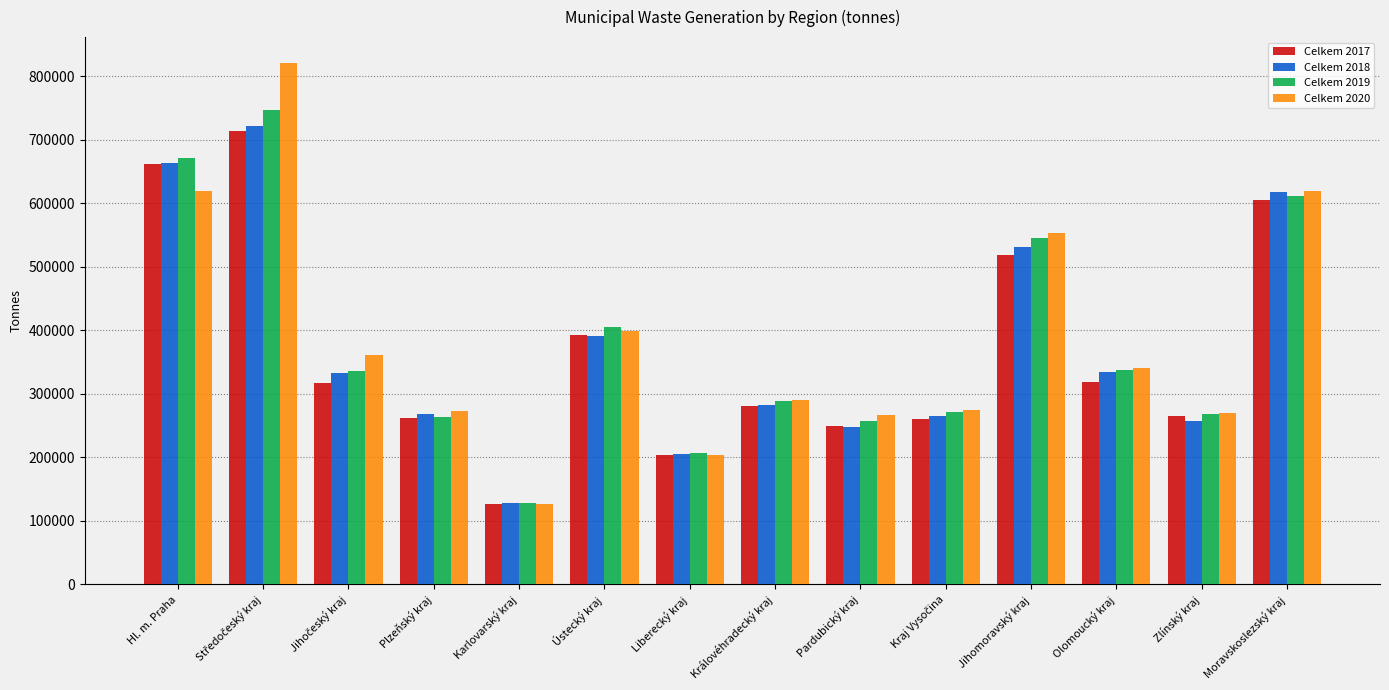

Is it true that Celkem 2020 equals 619529.4 at Hl. m. Praha?

True